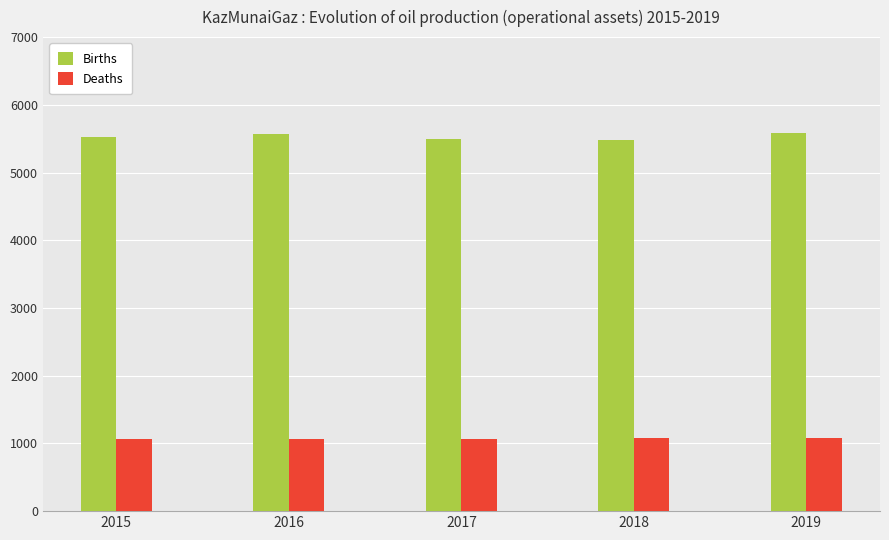

The value of Deaths at 2019 is 1742.9. True or false?

False